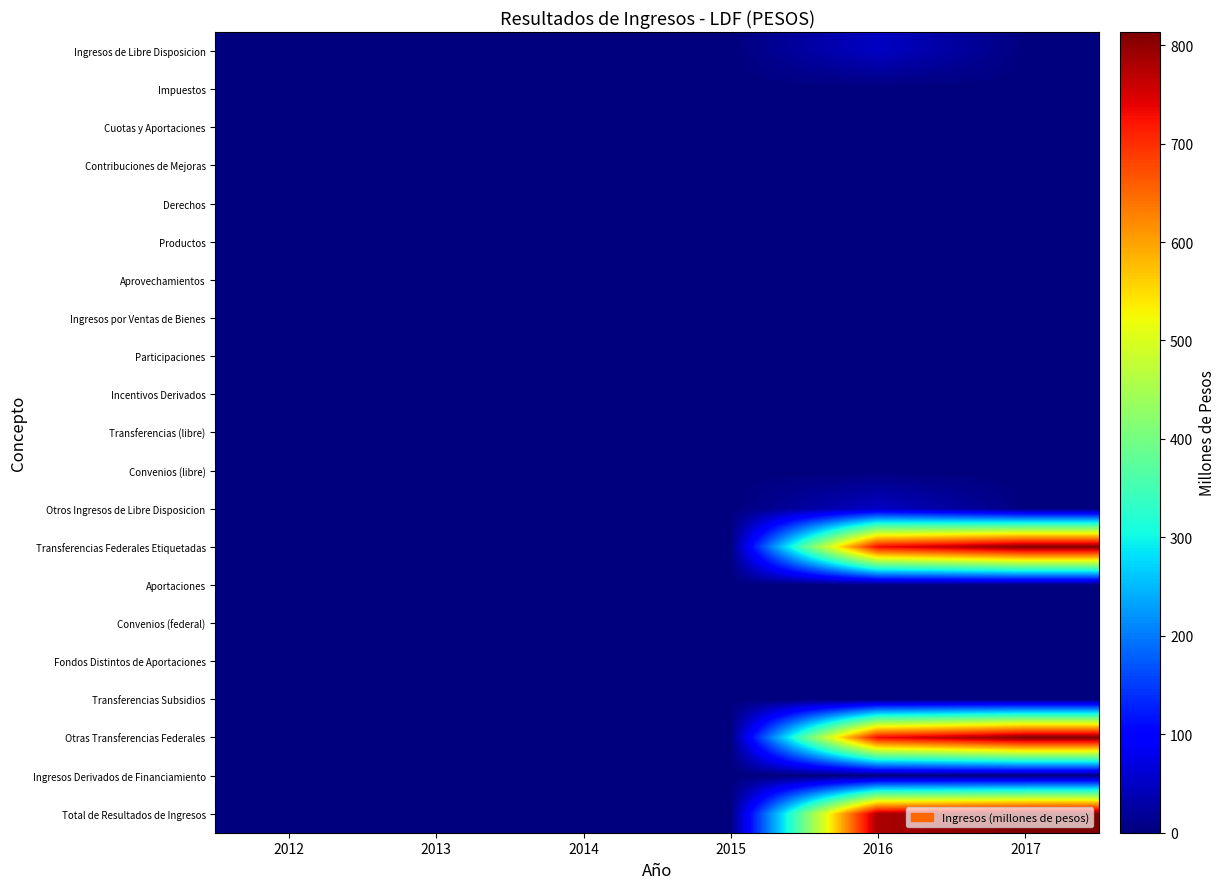

Reading left to right, list all the values displayed in this chart.

Ingresos de Libre Disposicion: 2012=0.0	2013=0.0	2014=0.0	2015=0.0	2016=49.3	2017=1.9
Impuestos: 2012=0.0	2013=0.0	2014=0.0	2015=0.0	2016=0.0	2017=0.0
Cuotas y Aportaciones: 2012=0.0	2013=0.0	2014=0.0	2015=0.0	2016=0.0	2017=0.0
Contribuciones de Mejoras: 2012=0.0	2013=0.0	2014=0.0	2015=0.0	2016=0.0	2017=0.0
Derechos: 2012=0.0	2013=0.0	2014=0.0	2015=0.0	2016=0.0	2017=0.0
Productos: 2012=0.0	2013=0.0	2014=0.0	2015=0.0	2016=0.0	2017=0.0
Aprovechamientos: 2012=0.0	2013=0.0	2014=0.0	2015=0.0	2016=0.0	2017=0.0
Ingresos por Ventas de Bienes: 2012=0.0	2013=0.0	2014=0.0	2015=0.0	2016=0.0	2017=0.0
Participaciones: 2012=0.0	2013=0.0	2014=0.0	2015=0.0	2016=0.0	2017=0.0
Incentivos Derivados: 2012=0.0	2013=0.0	2014=0.0	2015=0.0	2016=0.0	2017=0.0
Transferencias (libre): 2012=0.0	2013=0.0	2014=0.0	2015=0.0	2016=0.0	2017=0.0
Convenios (libre): 2012=0.0	2013=0.0	2014=0.0	2015=0.0	2016=0.0	2017=0.0
Otros Ingresos de Libre Disposicion: 2012=0.0	2013=0.0	2014=0.0	2015=0.0	2016=49.3	2017=1.9
Transferencias Federales Etiquetadas: 2012=0.0	2013=0.0	2014=0.0	2015=0.0	2016=731.8	2017=811.4
Aportaciones: 2012=0.0	2013=0.0	2014=0.0	2015=0.0	2016=0.0	2017=0.0
Convenios (federal): 2012=0.0	2013=0.0	2014=0.0	2015=0.0	2016=0.0	2017=0.0
Fondos Distintos de Aportaciones: 2012=0.0	2013=0.0	2014=0.0	2015=0.0	2016=0.0	2017=0.0
Transferencias Subsidios: 2012=0.0	2013=0.0	2014=0.0	2015=0.0	2016=0.0	2017=0.0
Otras Transferencias Federales: 2012=0.0	2013=0.0	2014=0.0	2015=0.0	2016=731.8	2017=811.4
Ingresos Derivados de Financiamiento: 2012=0.0	2013=0.0	2014=0.0	2015=0.0	2016=0.0	2017=0.0
Total de Resultados de Ingresos: 2012=0.0	2013=0.0	2014=0.0	2015=0.0	2016=781.1	2017=813.3